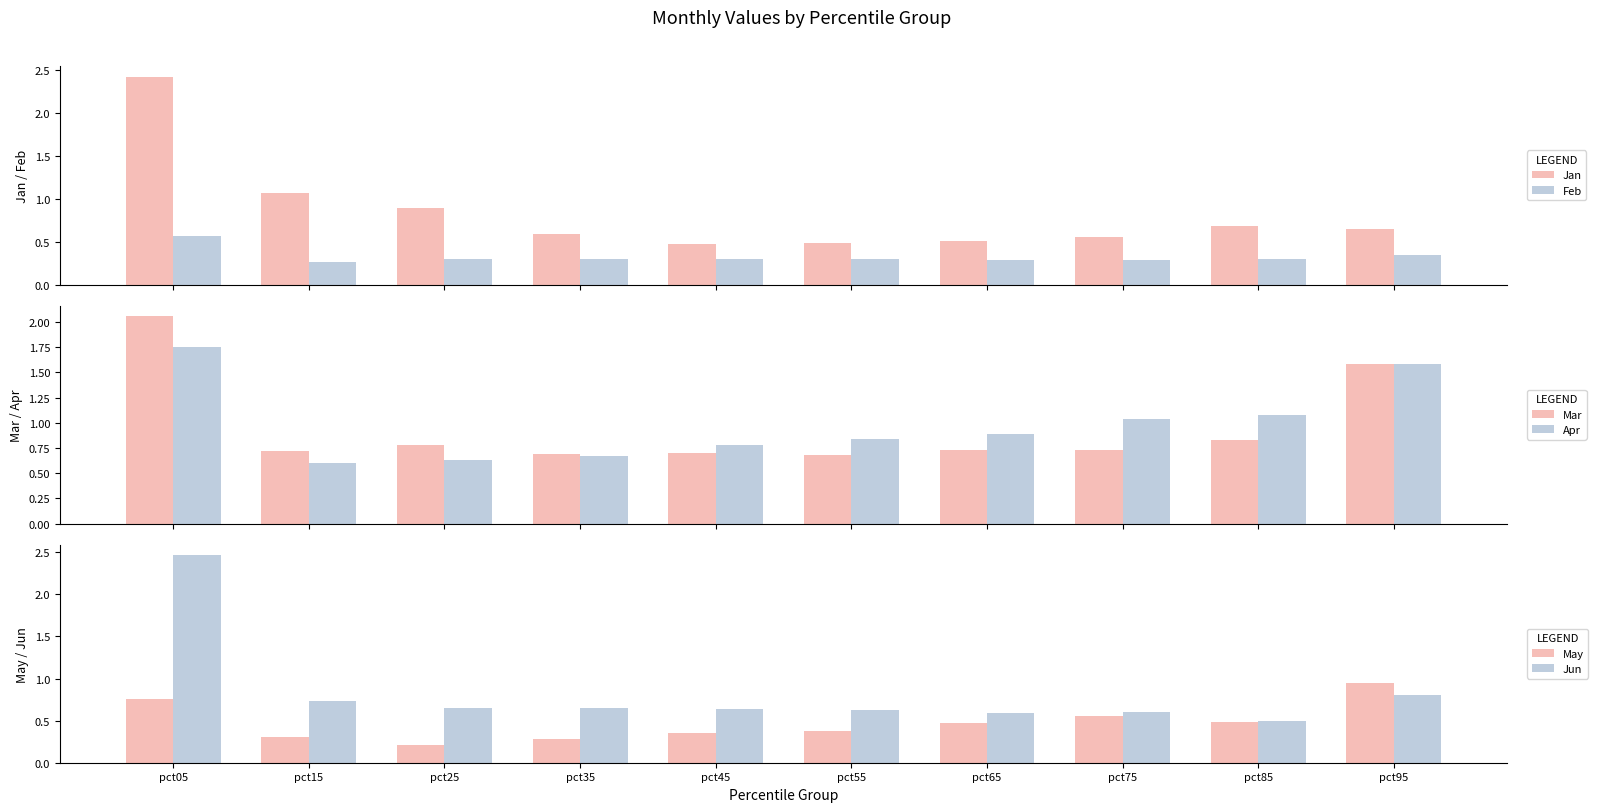

How many distinct data groups are displayed?

6